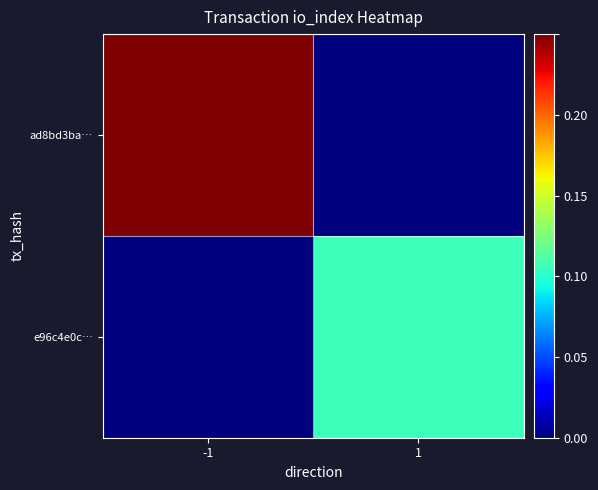

Rank the series by their maximum value, from highest to lowest.

ad8bd3ba…, e96c4e0c…